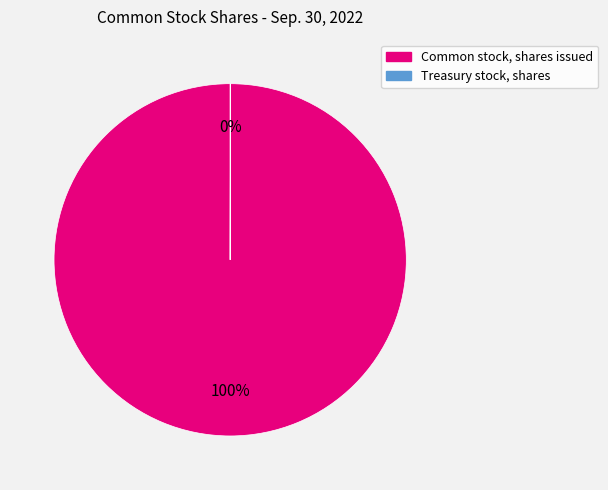

To the nearest percent, what is the difference between the largest and smallest slice percentages?

100%